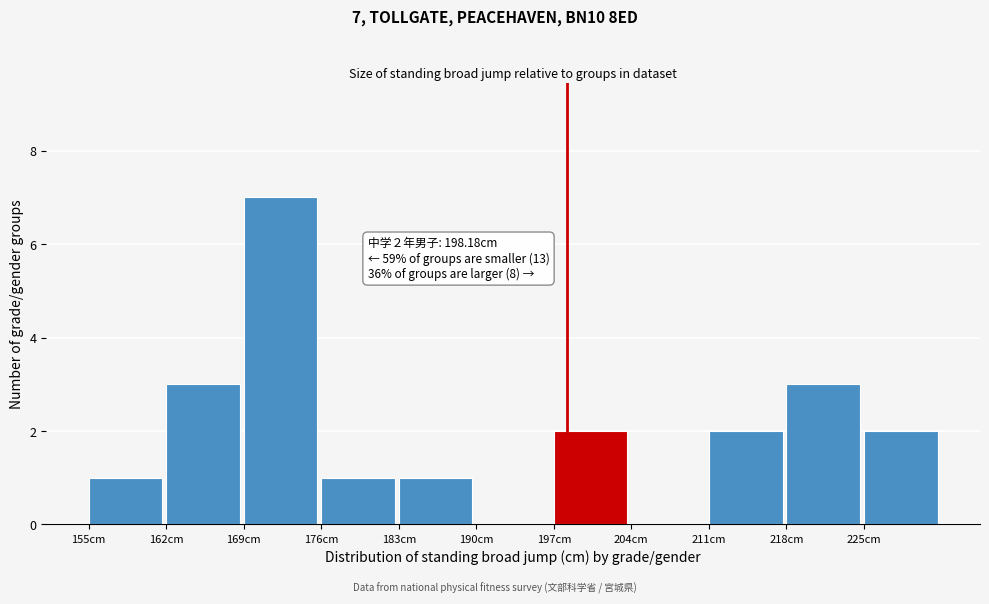

Over which range of the x-axis is the bar tallest?

169 to 176